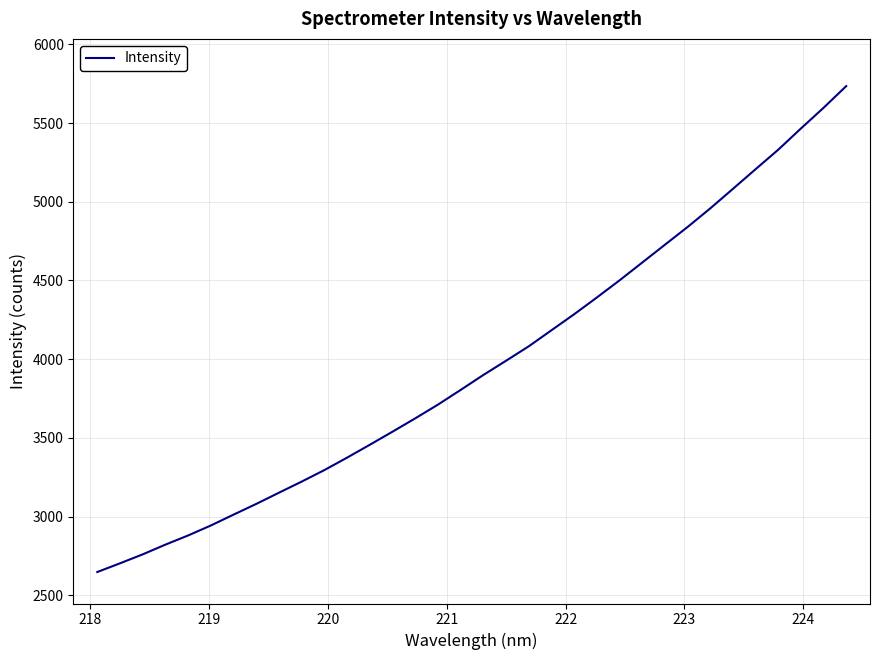

Reading left to right, list all the values displayed in this chart.

2647.3	2702.6	2759.6	2821.5	2879.7	2943.0	3012.1	3080.2	3151.5	3222.0	3295.2	3374.4	3456.0	3539.2	3623.8	3711.0	3804.4	3899.3	3989.7	4081.4	4183.3	4285.0	4391.3	4500.2	4613.3	4726.5	4839.3	4957.5	5081.6	5206.6	5330.5	5465.1	5596.8	5734.6